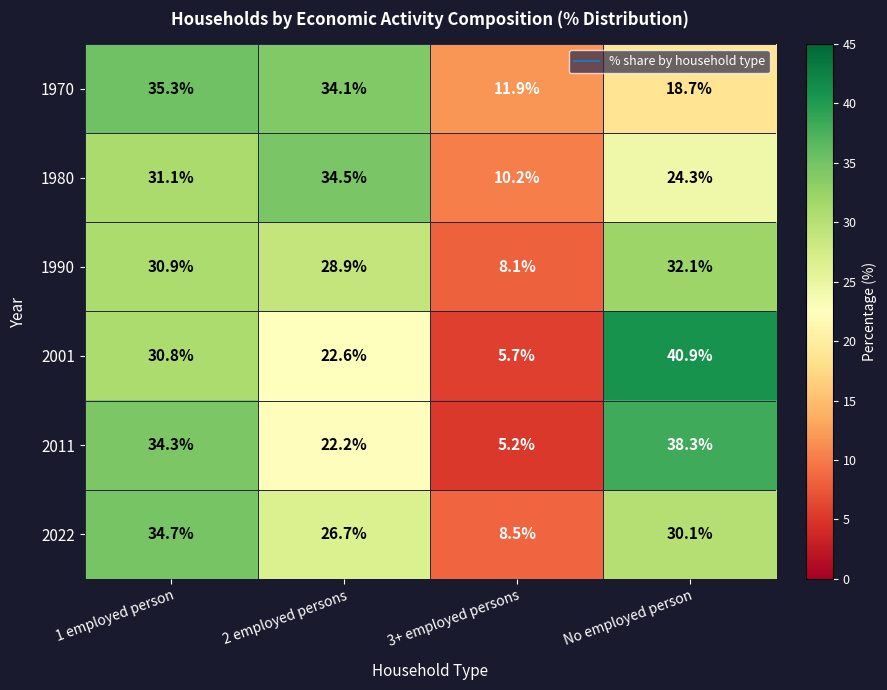

How many data points does each series have?

4